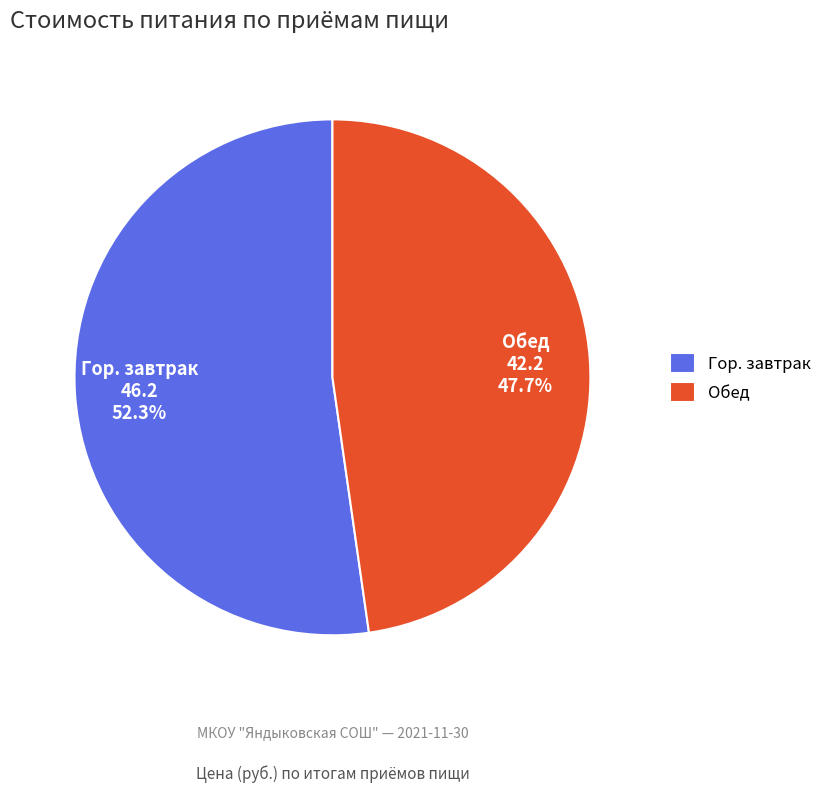

How many slices are in this pie chart?

2